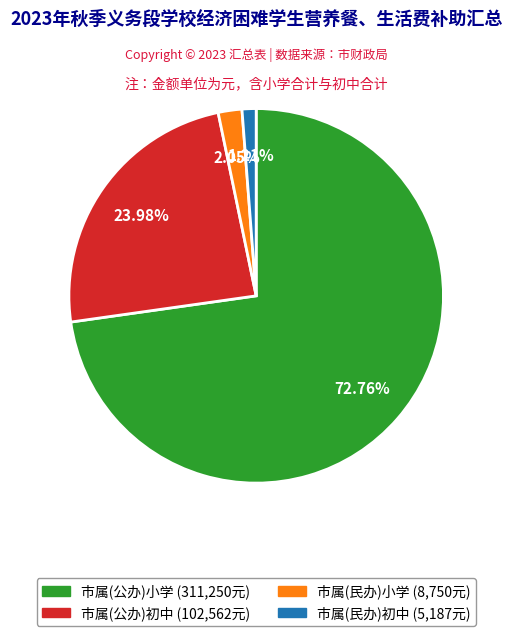

Which slice is the largest?

市属(公办)小学